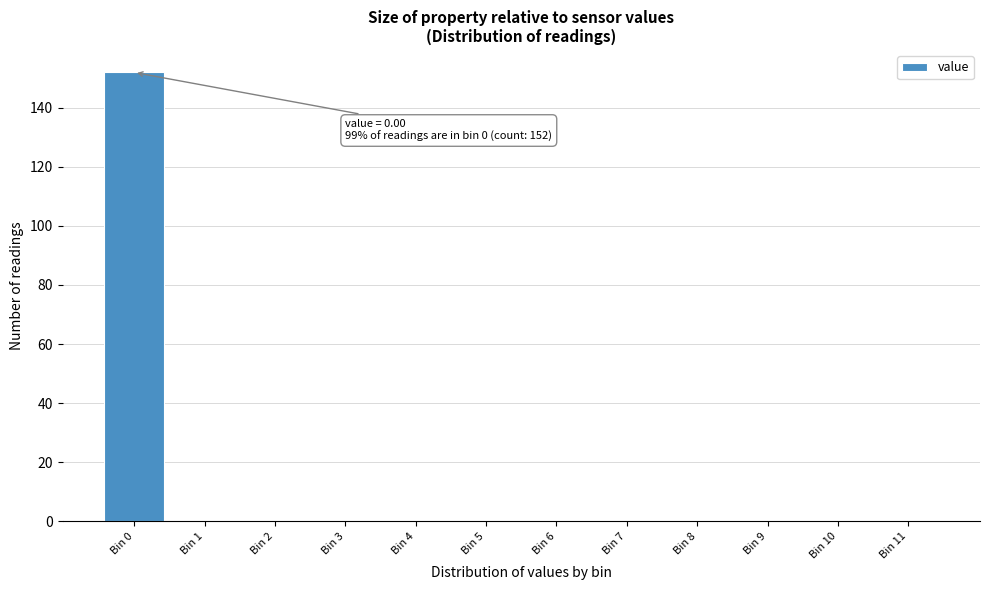

Reading left to right, extract all data points from this chart.

Bin 0=152	Bin 1=0	Bin 2=0	Bin 3=0	Bin 4=0	Bin 5=0	Bin 6=0	Bin 7=0	Bin 8=0	Bin 9=0	Bin 10=0	Bin 11=0